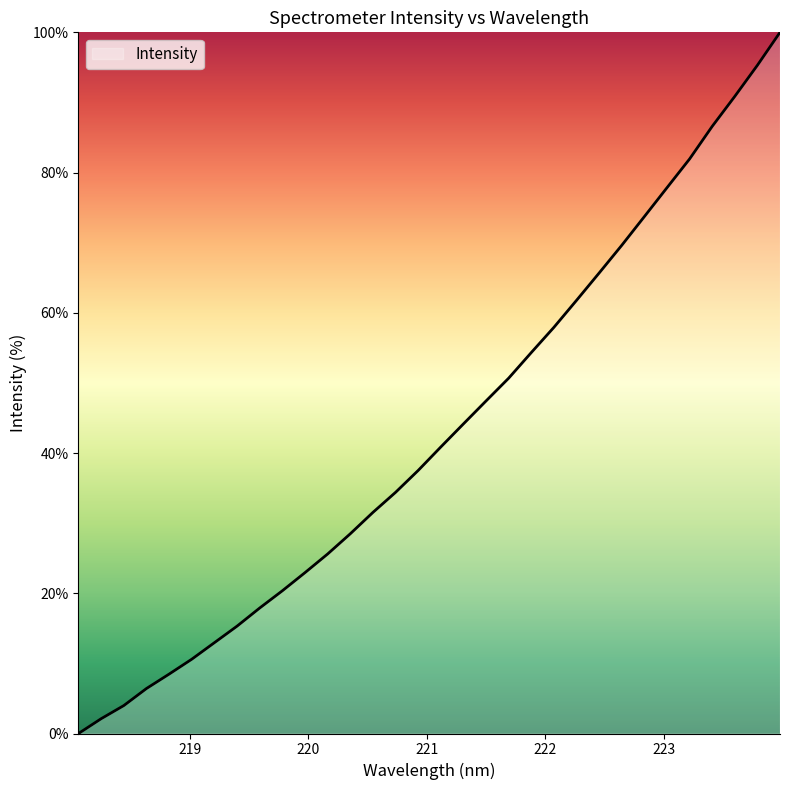

What is the difference between the maximum and minimum values?

100.0